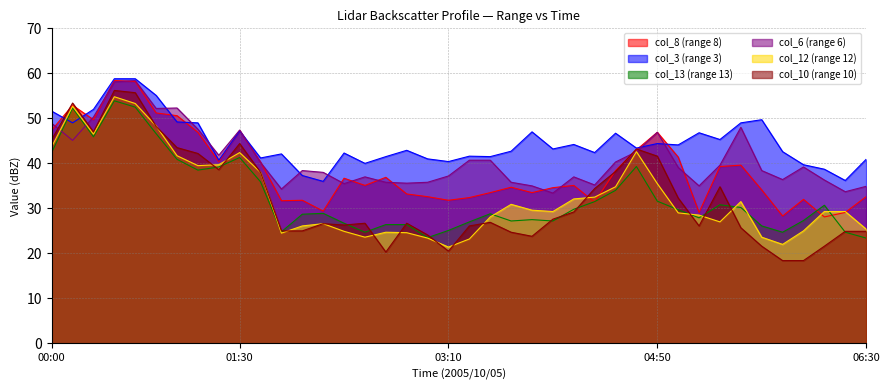

At which label is col_13 closest to 38?

01:10